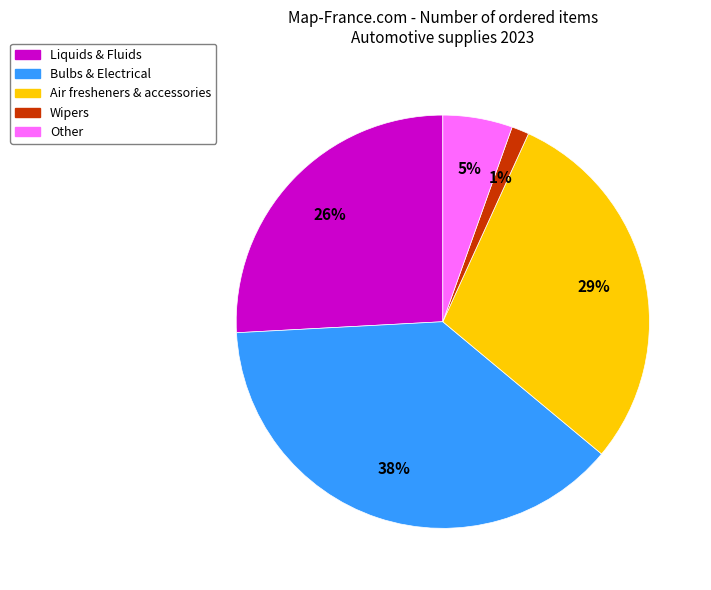

Is there a majority slice in this chart?

No